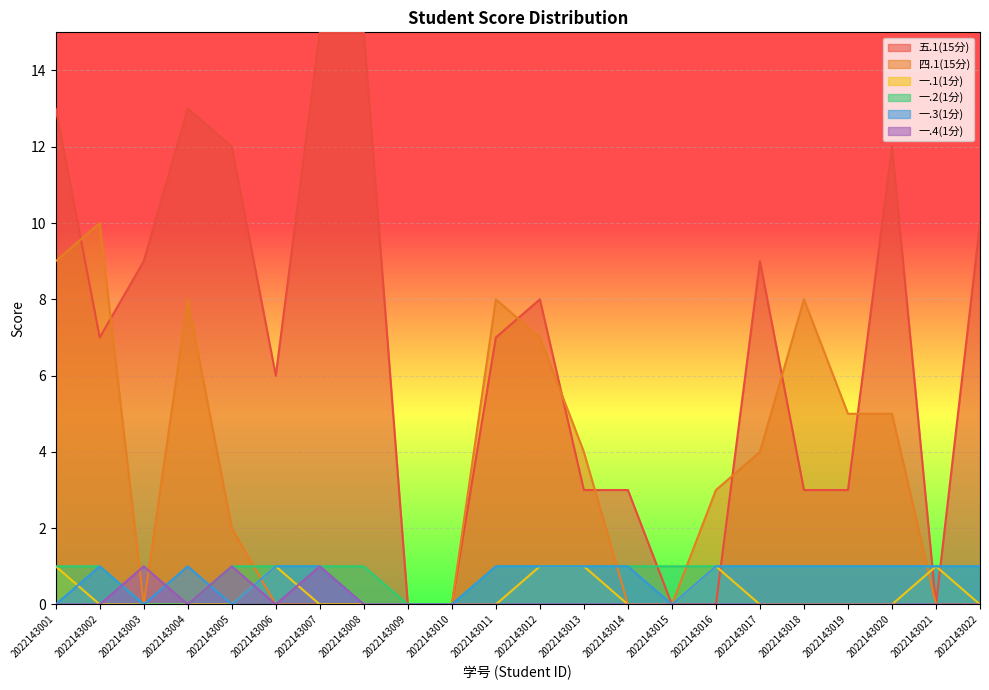

Where do 一.1(1分) and 一.3(1分) first cross each other?

2022143001 and 2022143002